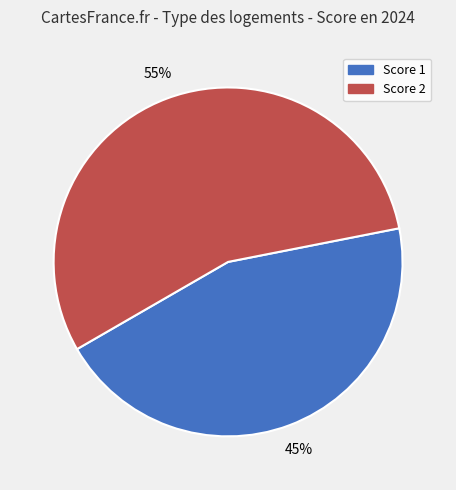

To the nearest percent, what is the difference between the largest and smallest slice percentages?

10%